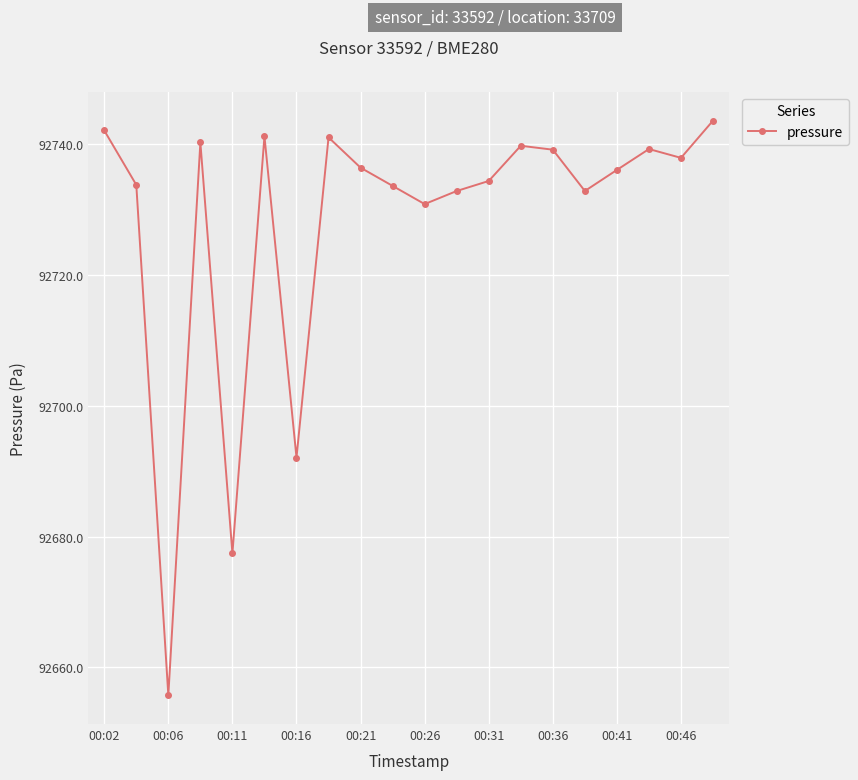

What is the smallest value displayed?

92655.8